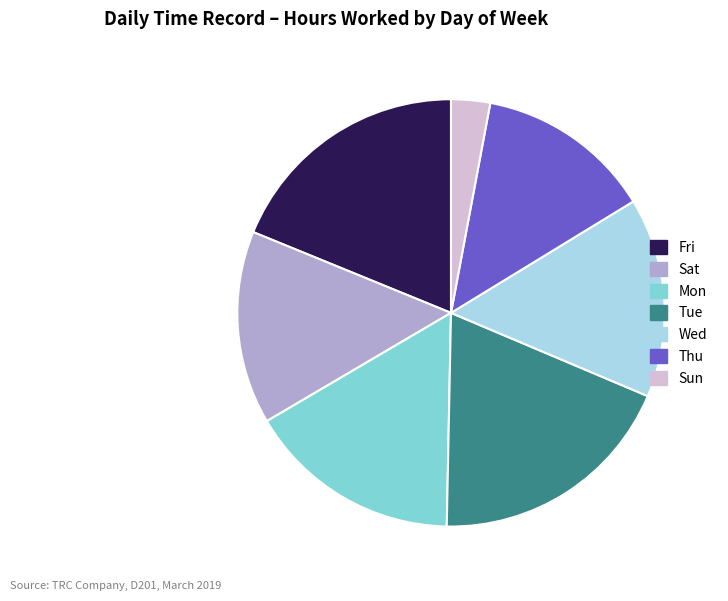

Which category has the smallest portion of the pie?

Sun